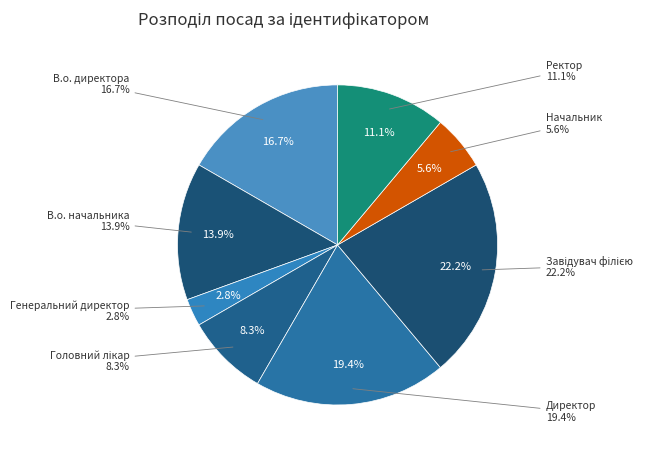

Is there a majority slice in this chart?

No